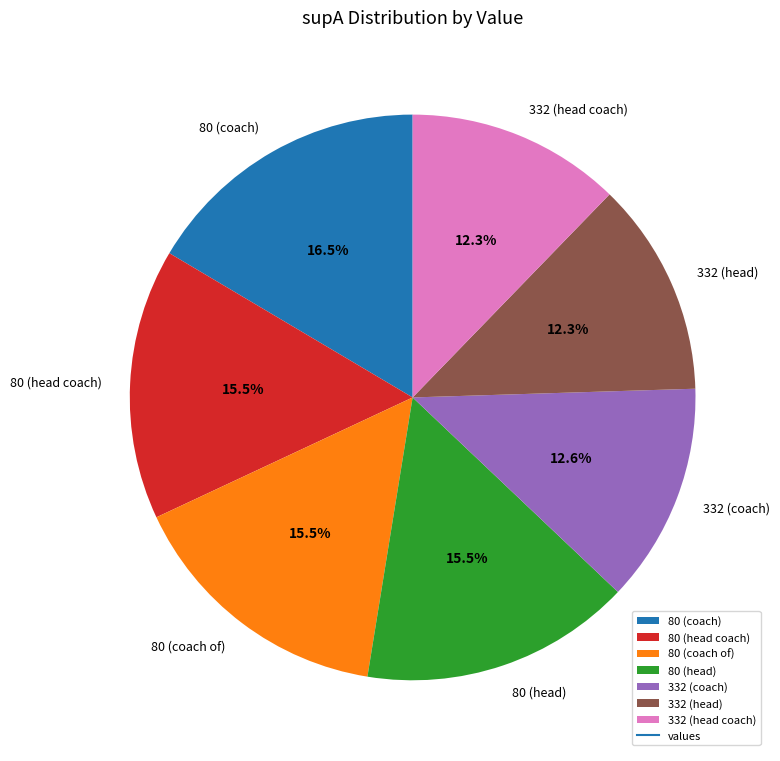

How many slices are in this pie chart?

7